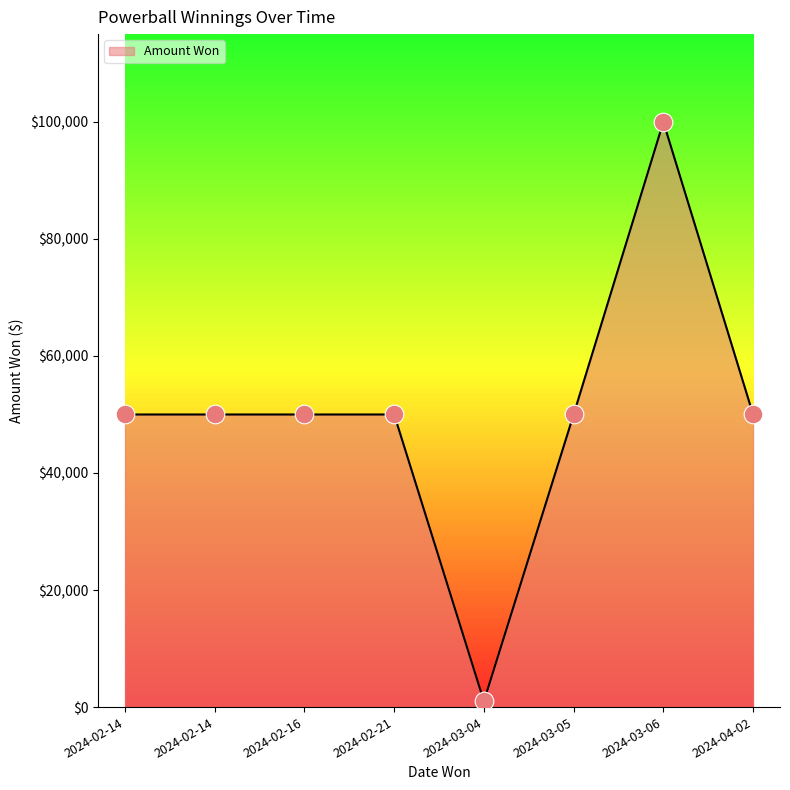

What is the ratio of the value at 2024-02-16 to the value at 2024-03-06?

0.5